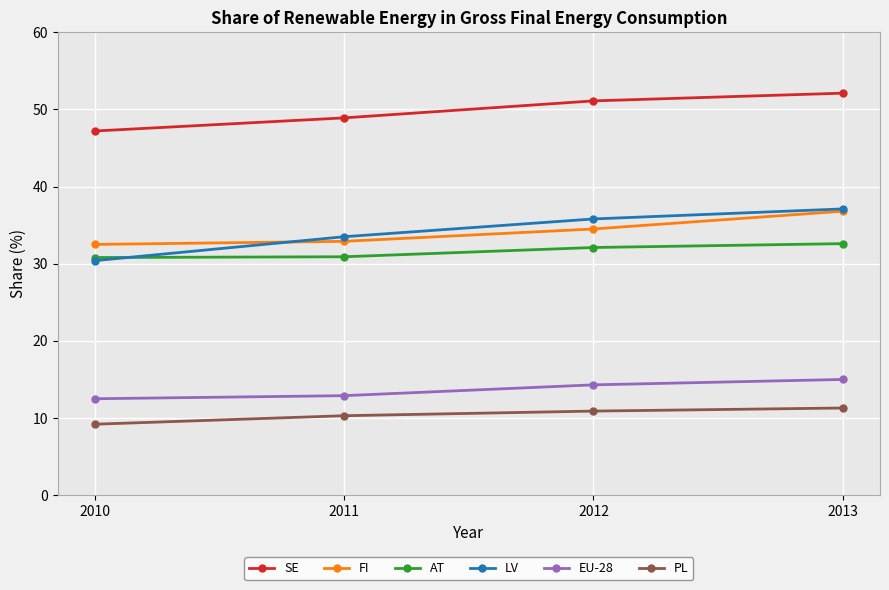

True or false: SE and FI intersect in this chart.

False